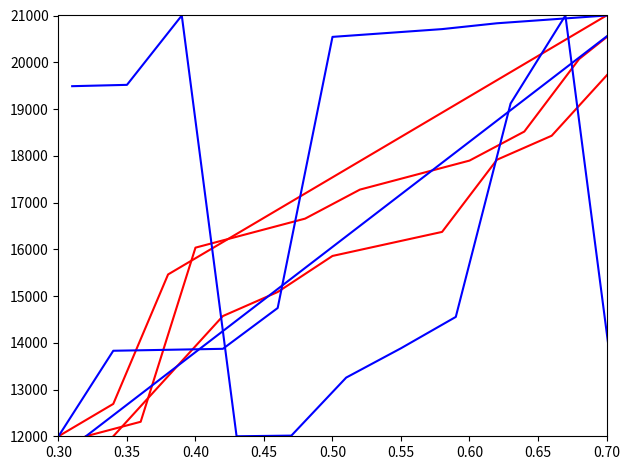

Which category has the lowest value in the Cod_Familia_red3 series?

0.30